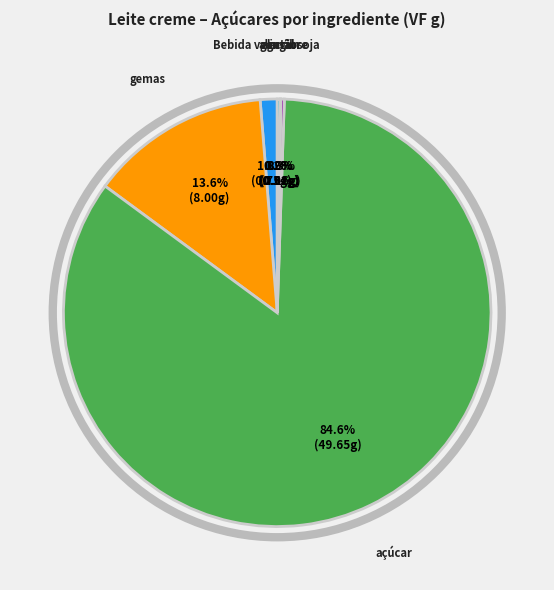

Is there any slice that represents more than half of the pie?

Yes